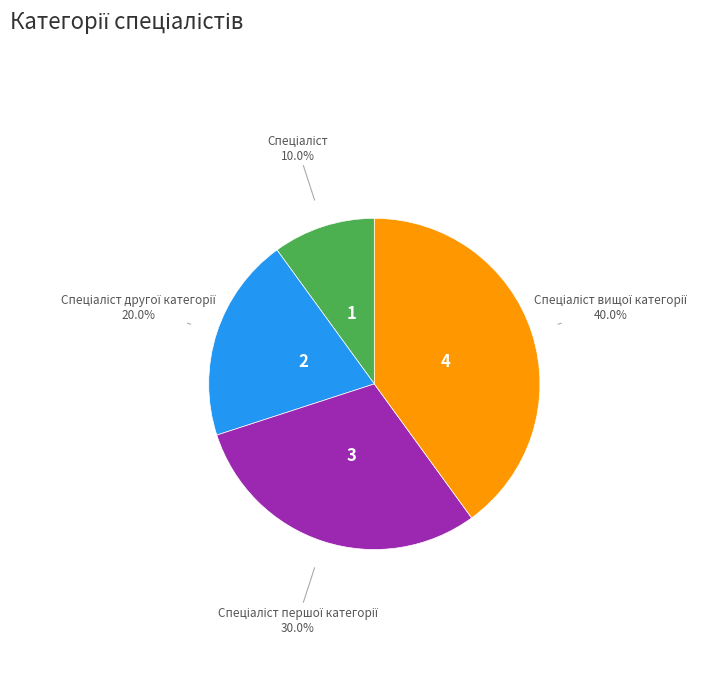

Does any single category account for the majority?

No